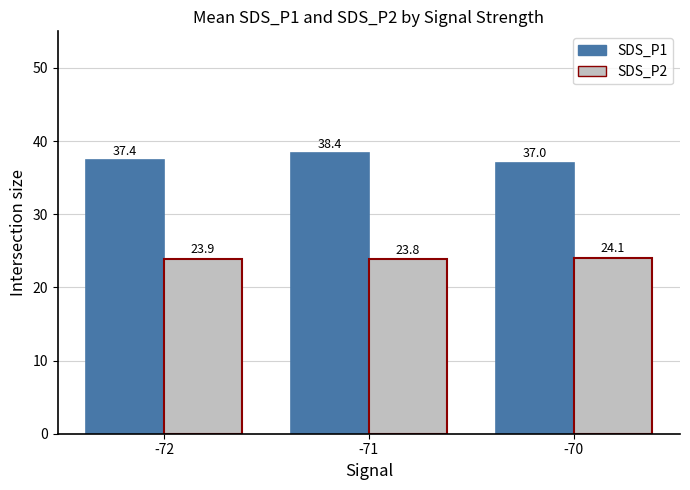

What are all the series names shown in the legend?

SDS_P1, SDS_P2